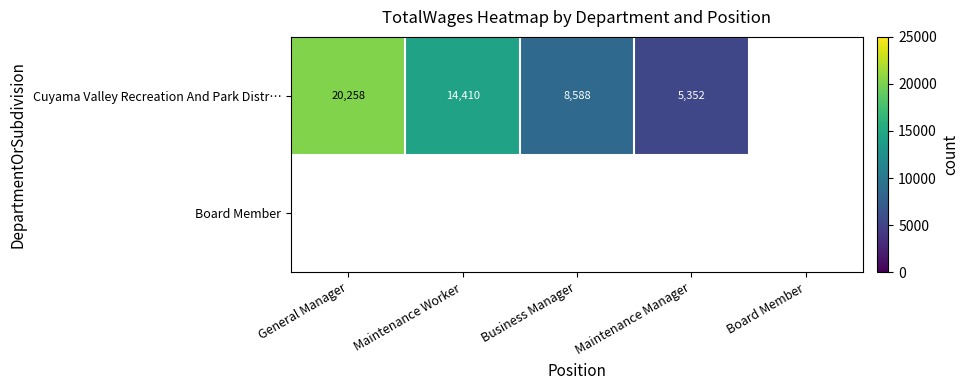

Which category has the highest value across all series?

General Manager